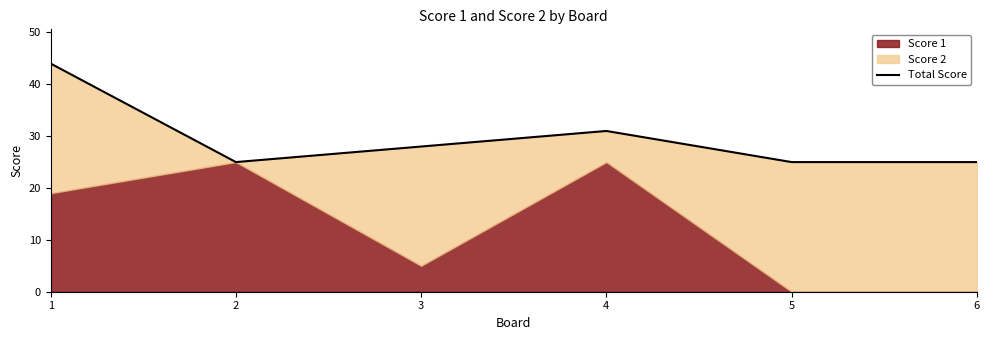

What is the greatest value displayed?

44